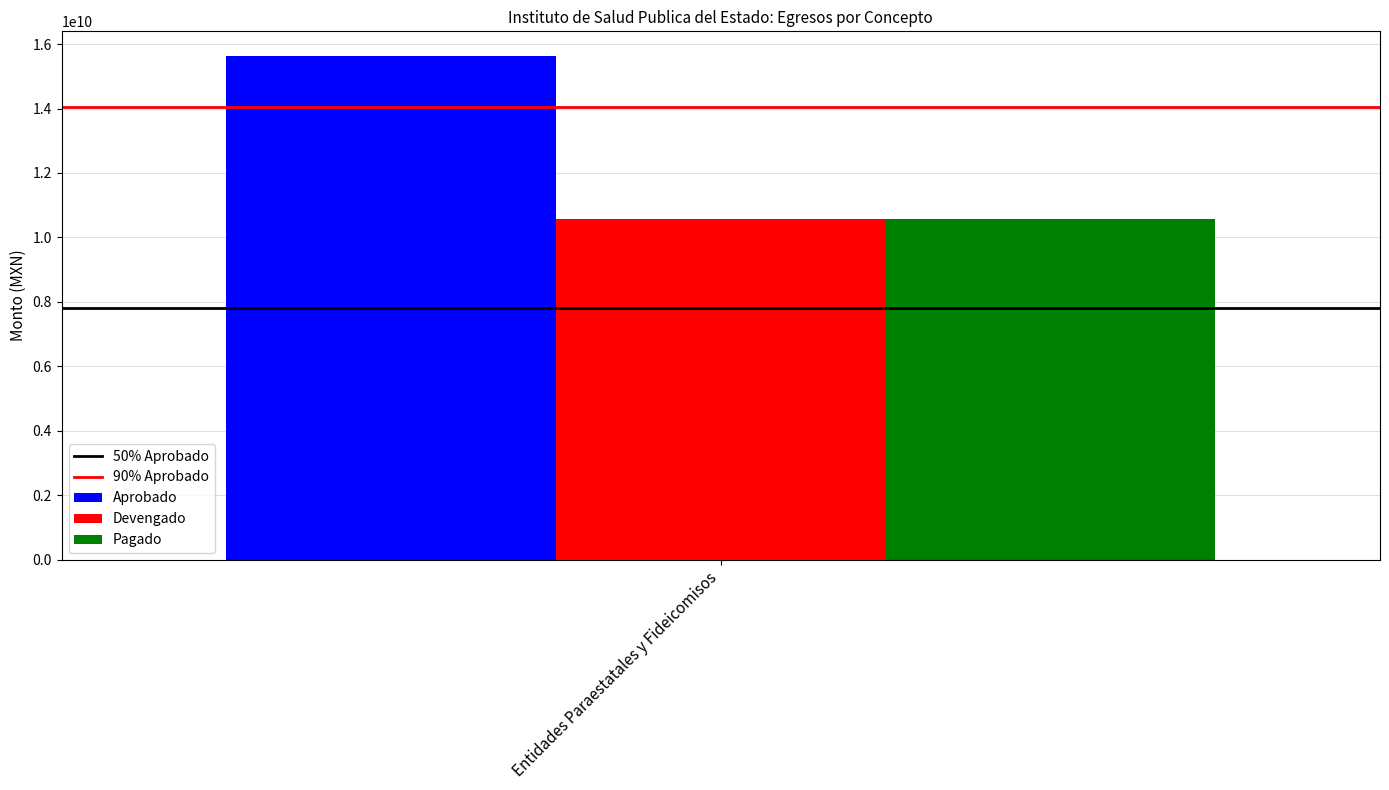

True or false: Devengado has a value of 10558060595.9 at Entidades Paraestatales y Fideicomisos.

True